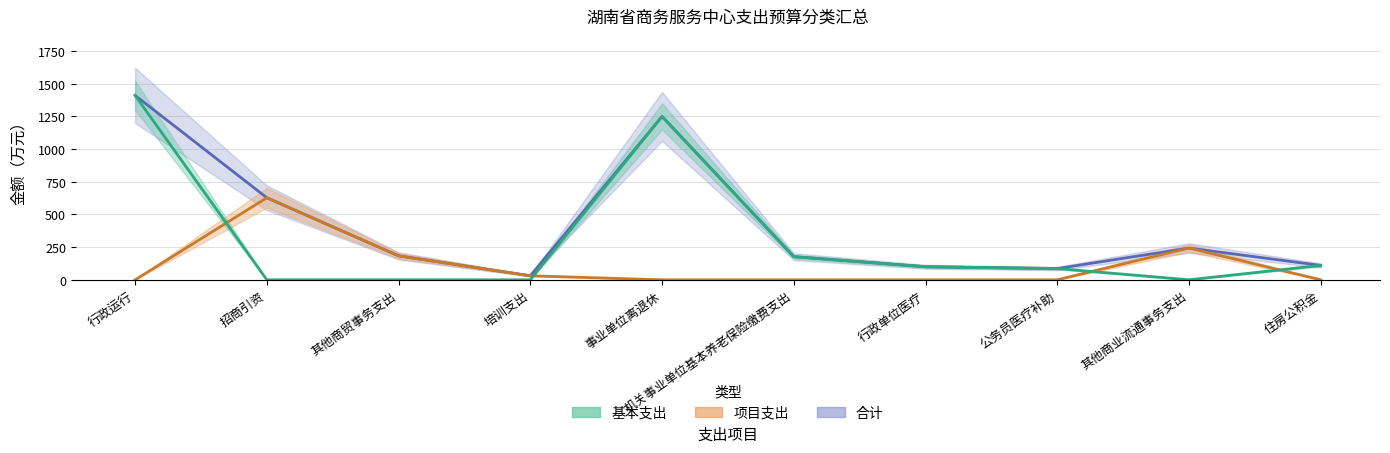

Rank the series at 住房公积金 from highest to lowest value.

基本支出, 合计, 项目支出